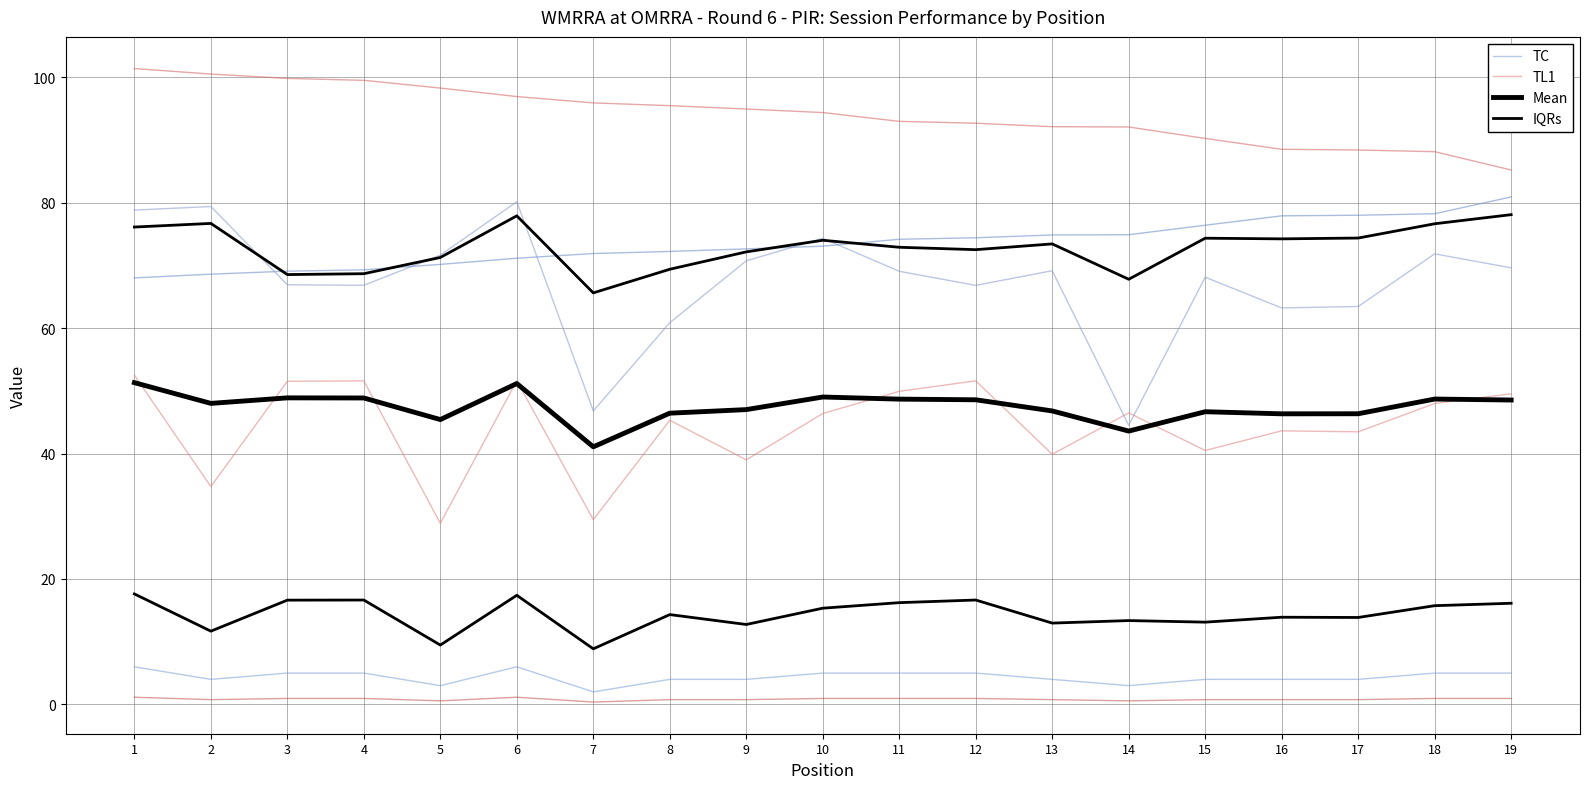

Is this an area chart (filled region under the line)?

No